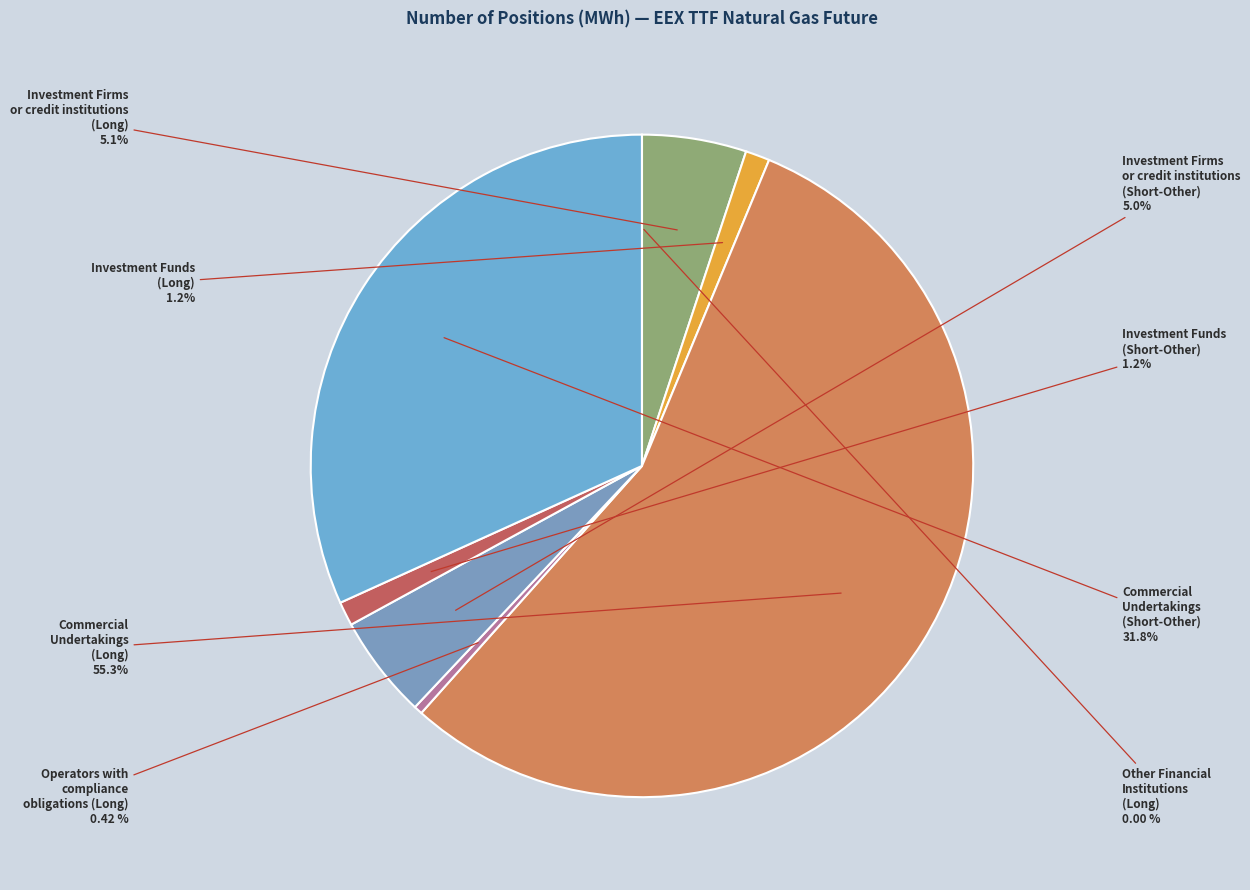

Between Investment Funds
(Short-Other) and Investment Funds
(Long), which is larger?

Investment Funds
(Long)